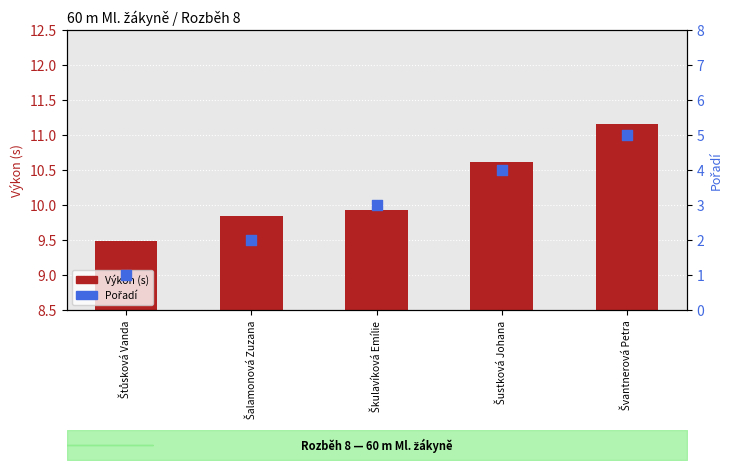

Which series has the widest spread of Y values?

Pořadí